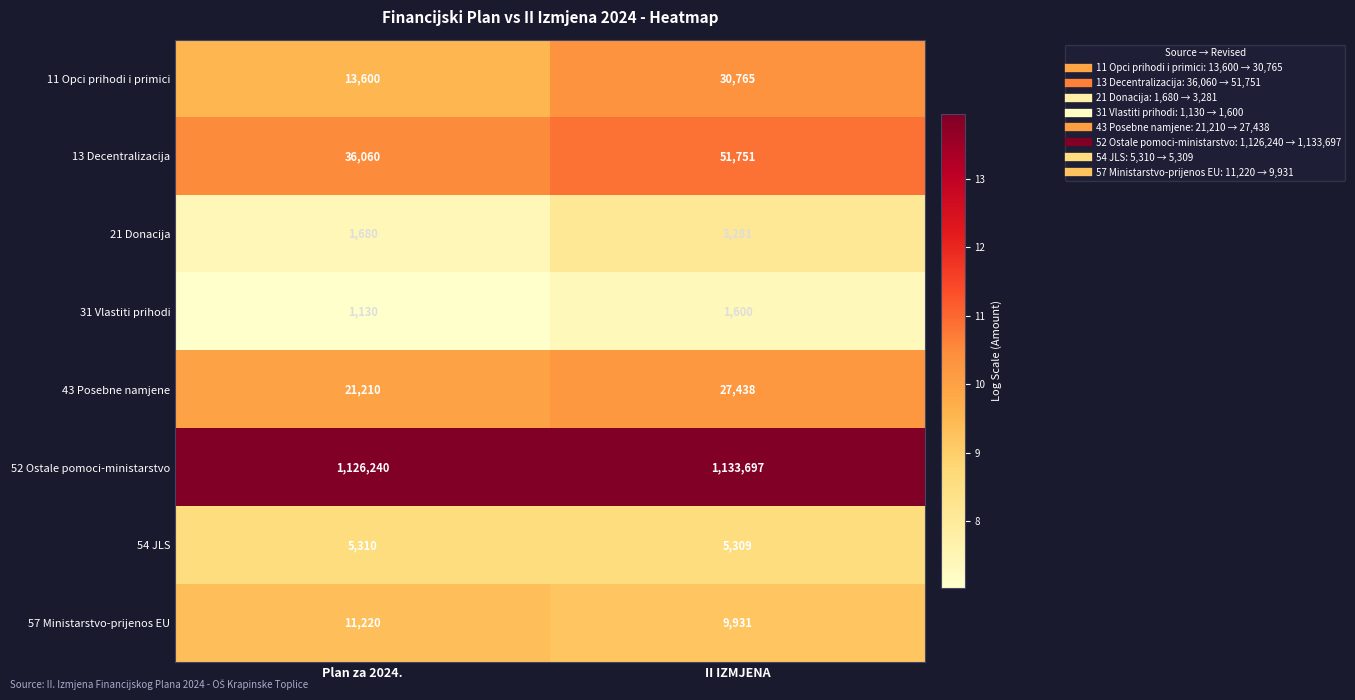

What is the sum of the 52 Ostale pomoci-ministarstvo values at II IZMJENA and Plan za 2024.?

2259937